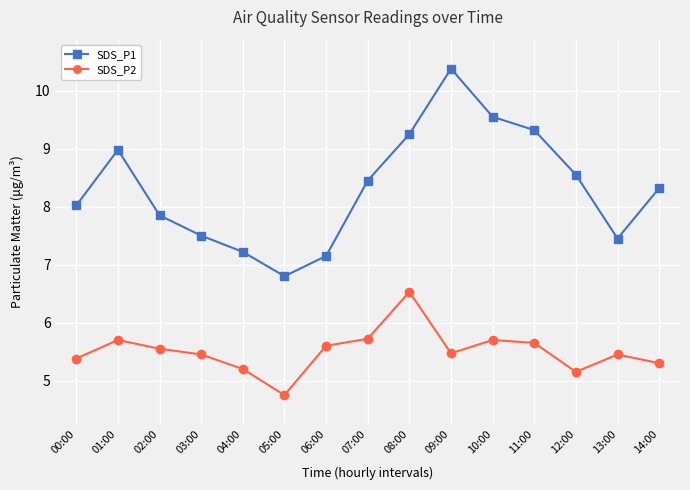

Read the SDS_P2 value at 11:00.

5.7